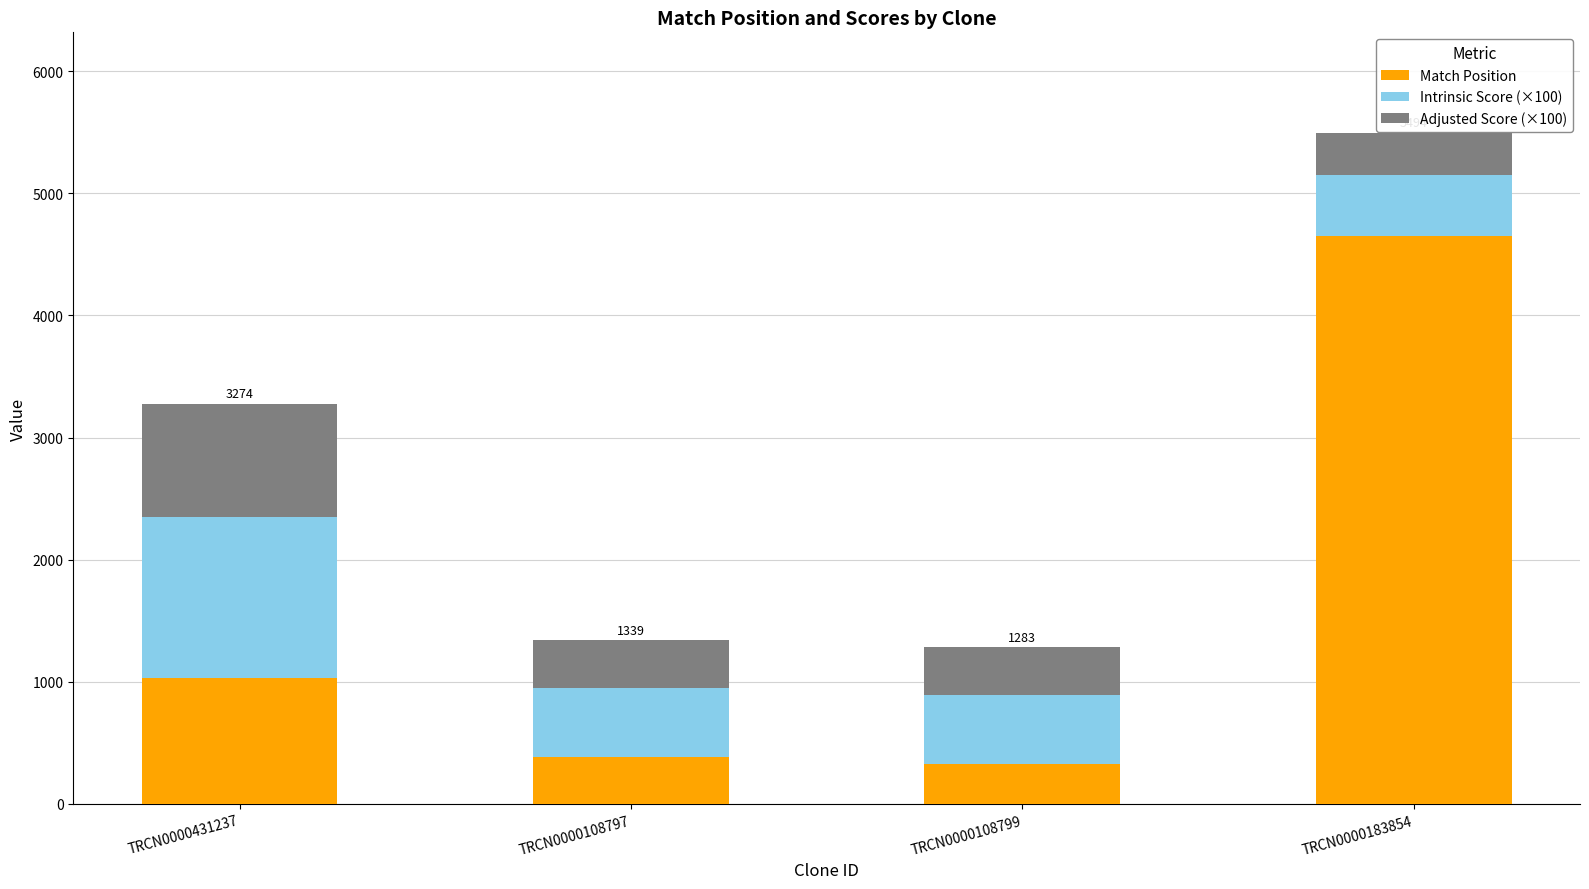

Which category has the highest value in the Match Position series?

TRCN0000183854